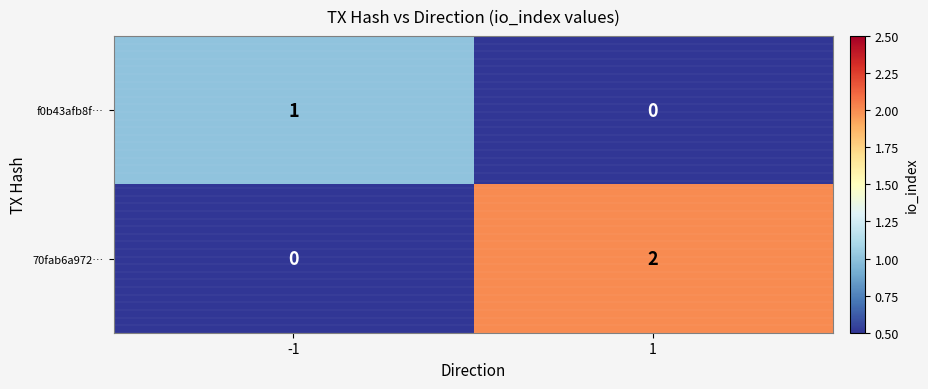

The 70fab6a972… series shows 2 at 1. True or false?

True